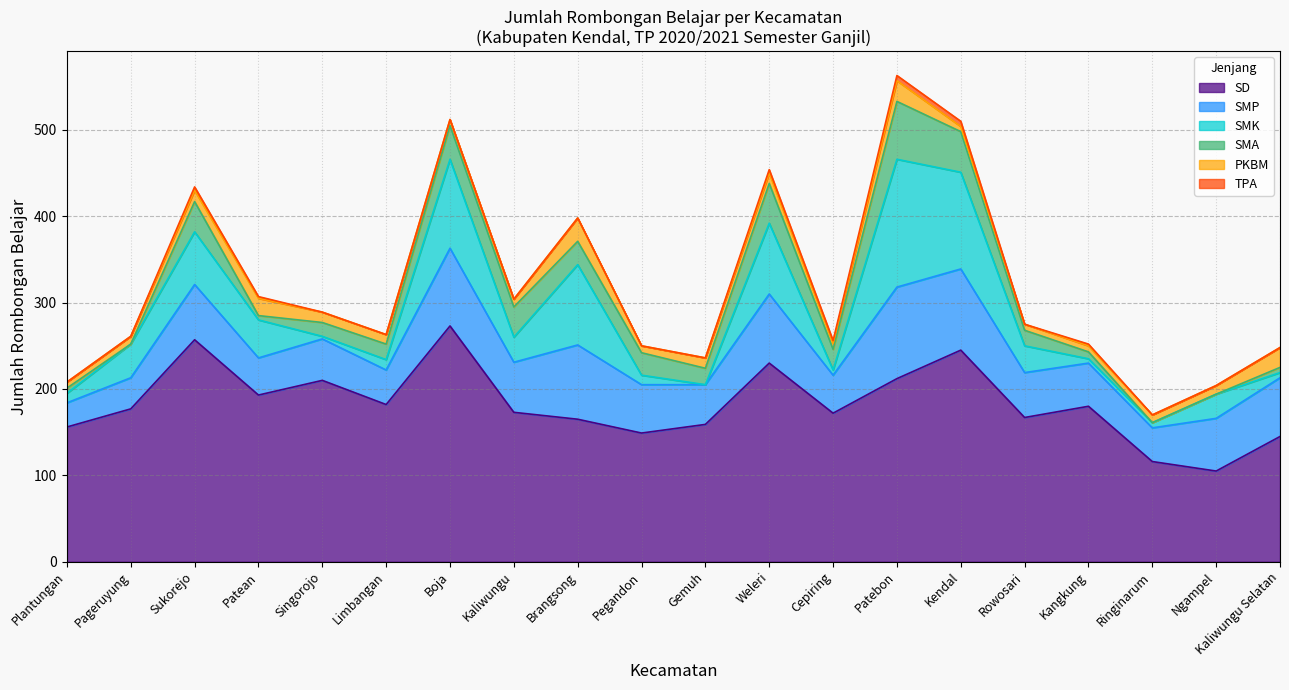

Between Limbangan and Pegandon, which is larger?

Limbangan